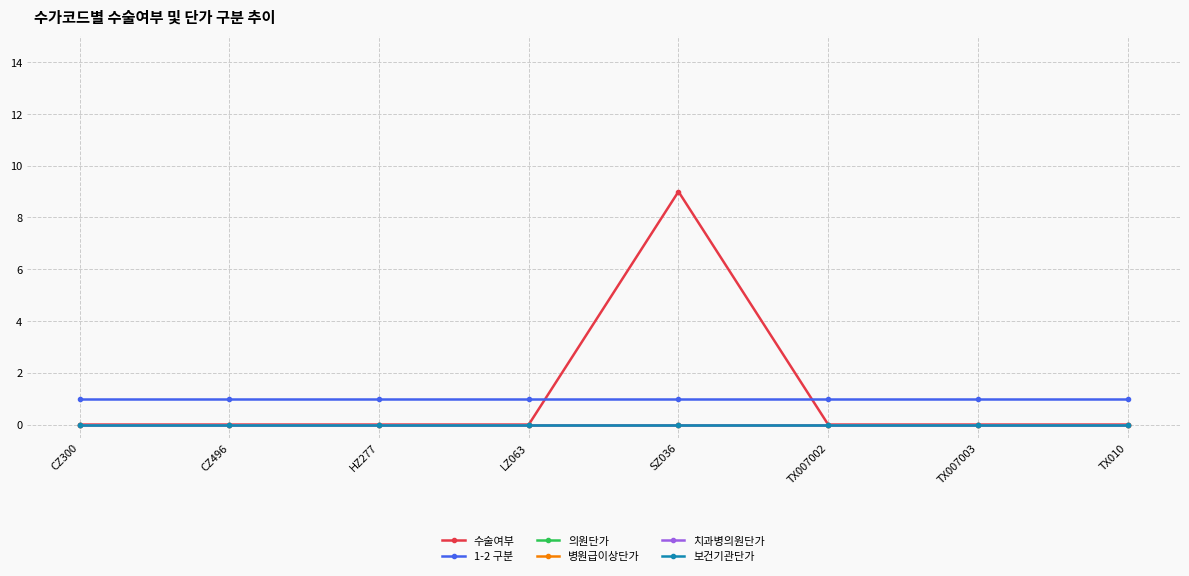

At how many categories does at least one series exceed 6?

1